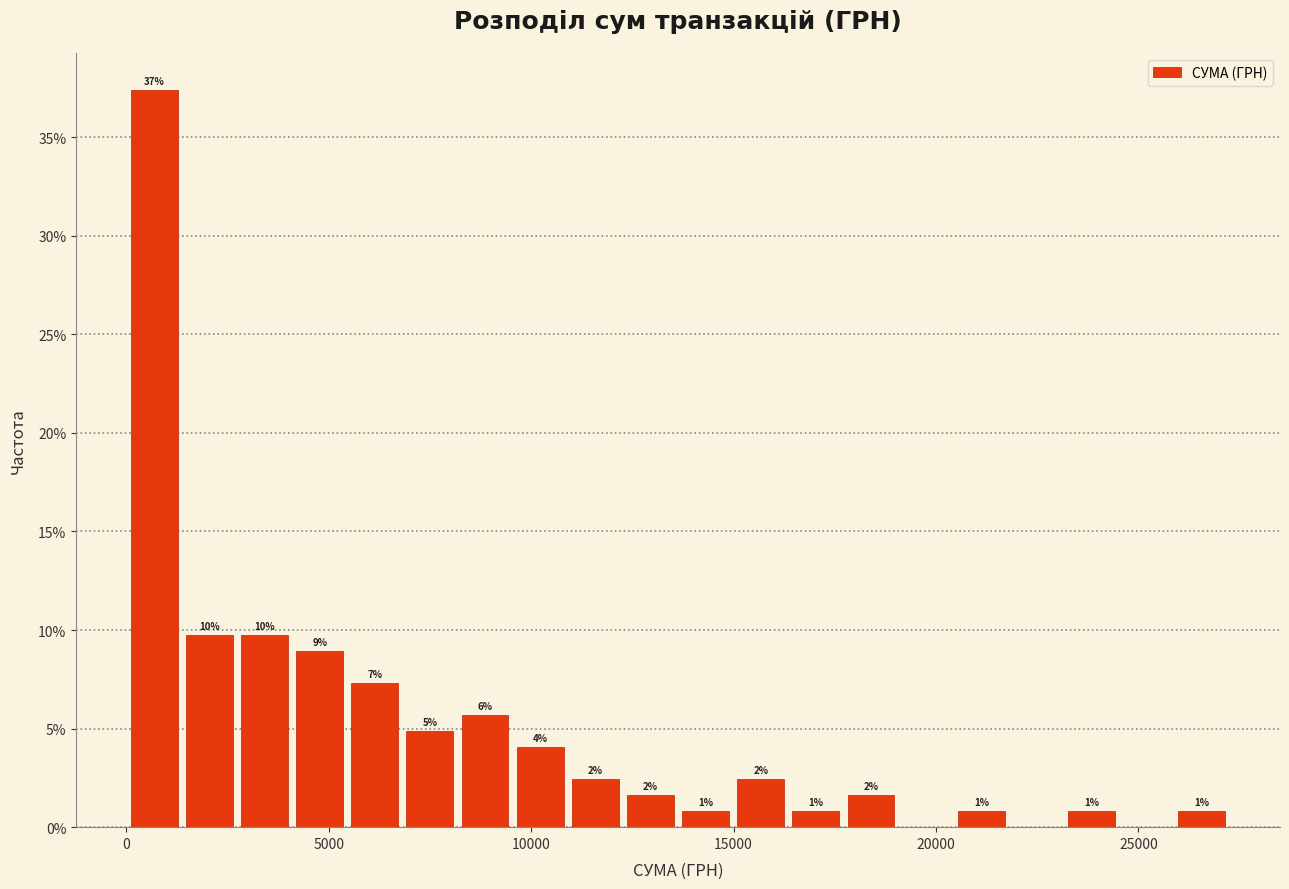

Read against the x-axis, roughly where is the centre of the tallest bar?

500